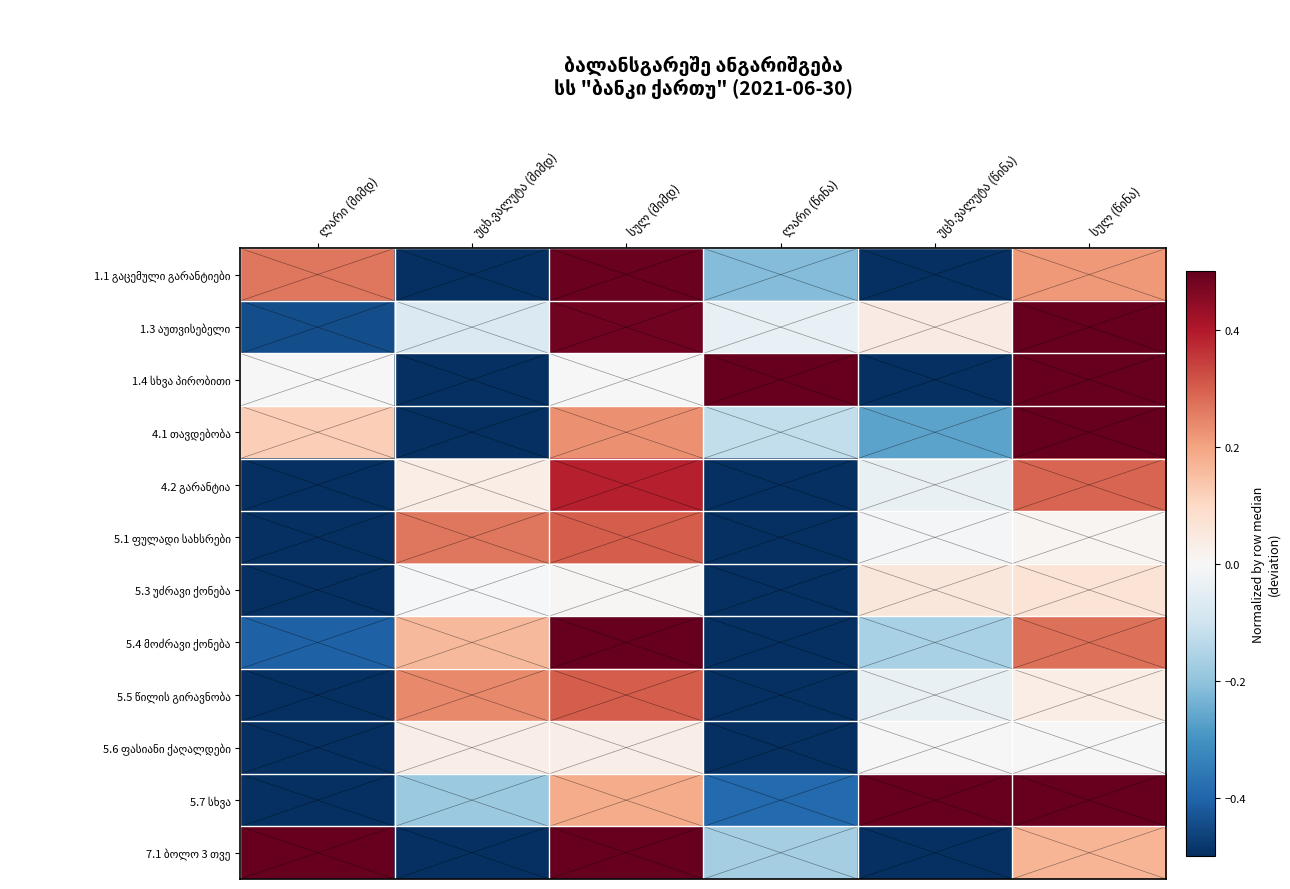

True or false: 5.3 უძრავი ქონება has a value of -0.0 at უცხ.ვალუტა (მიმდ).

False